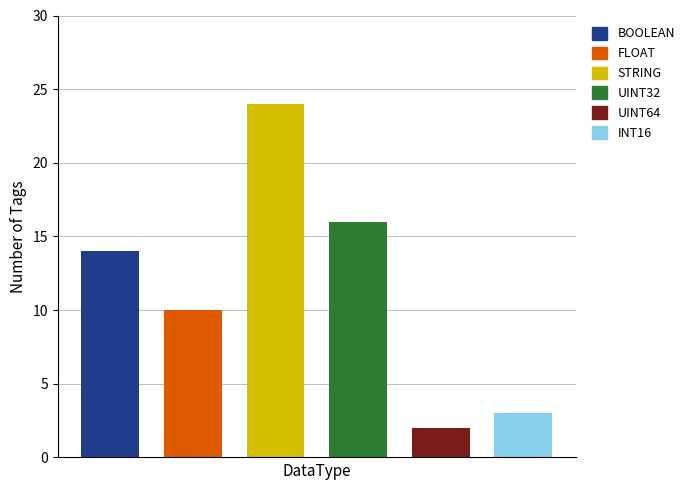

Reading left to right, what are all the values shown in this chart?

14	10	24	16	2	3